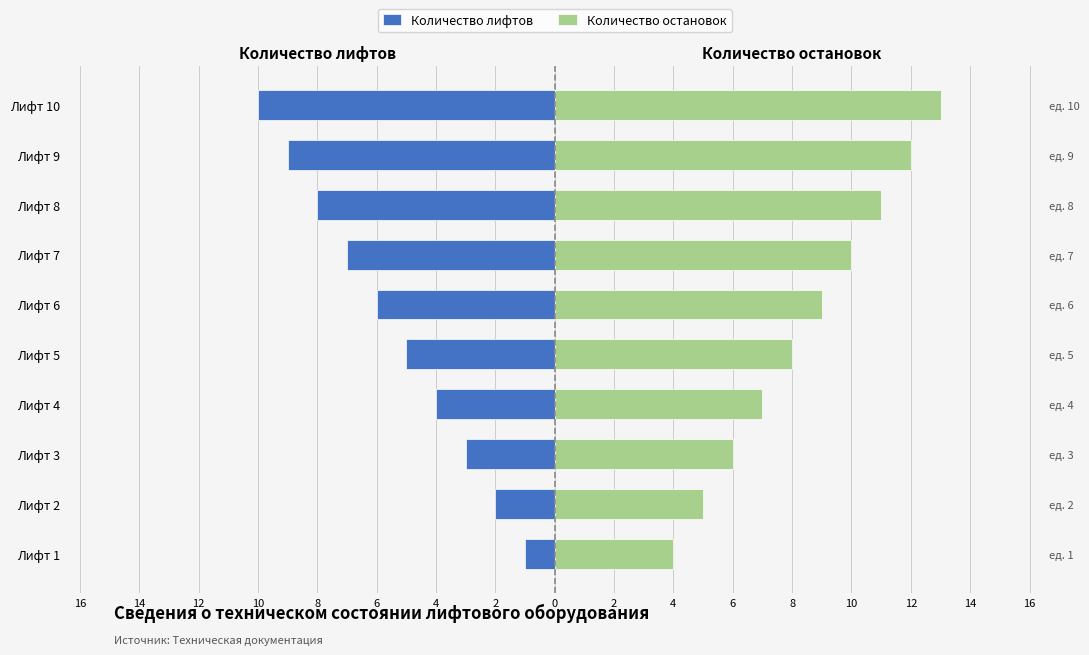

Which series has the largest total across all categories?

Количество остановок